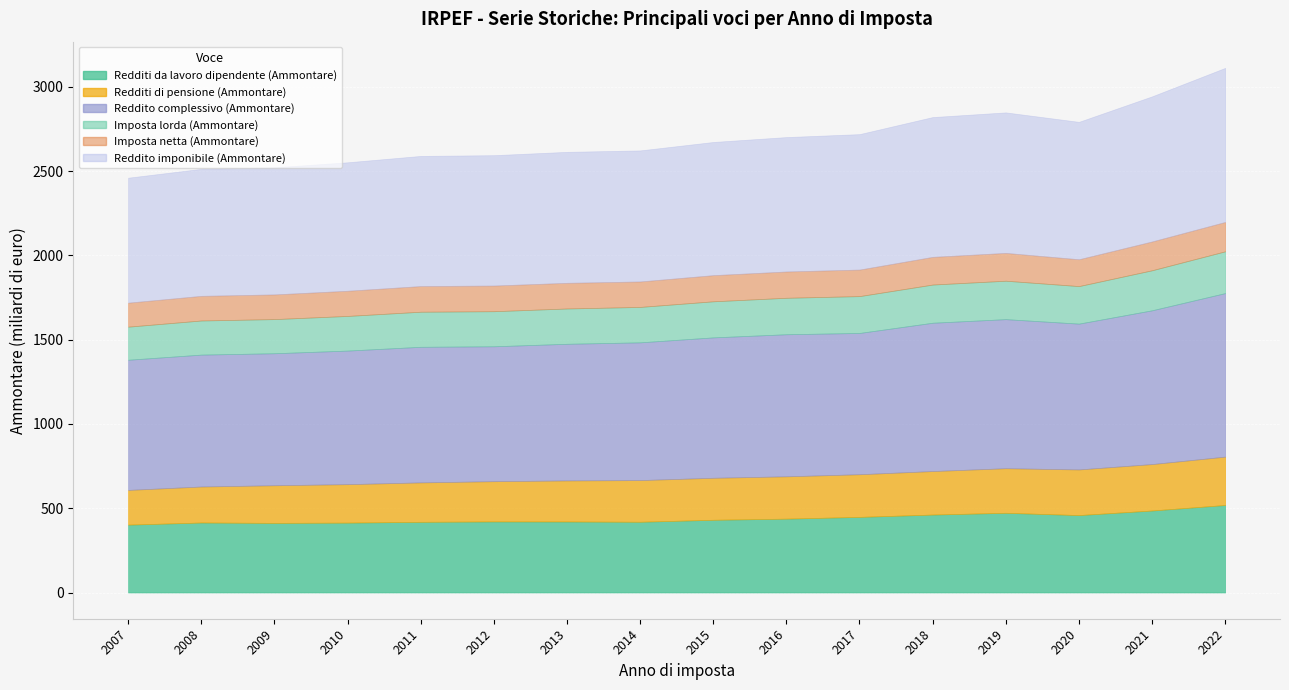

Read the Reddito complessivo (Ammontare) value at 2019.

884483855.0